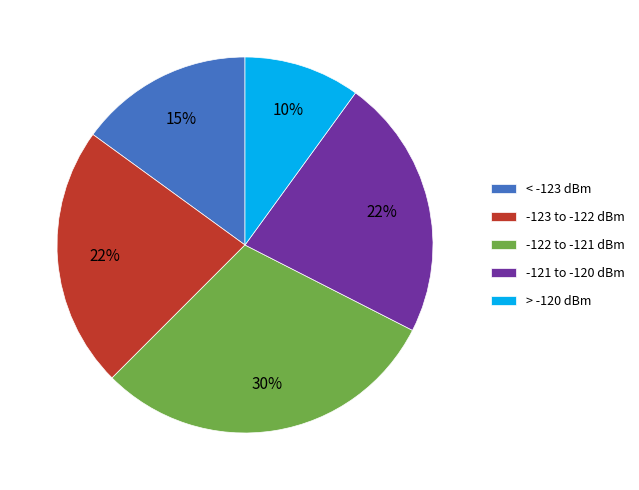

What is the largest slice in the pie chart?

-122 to -121 dBm